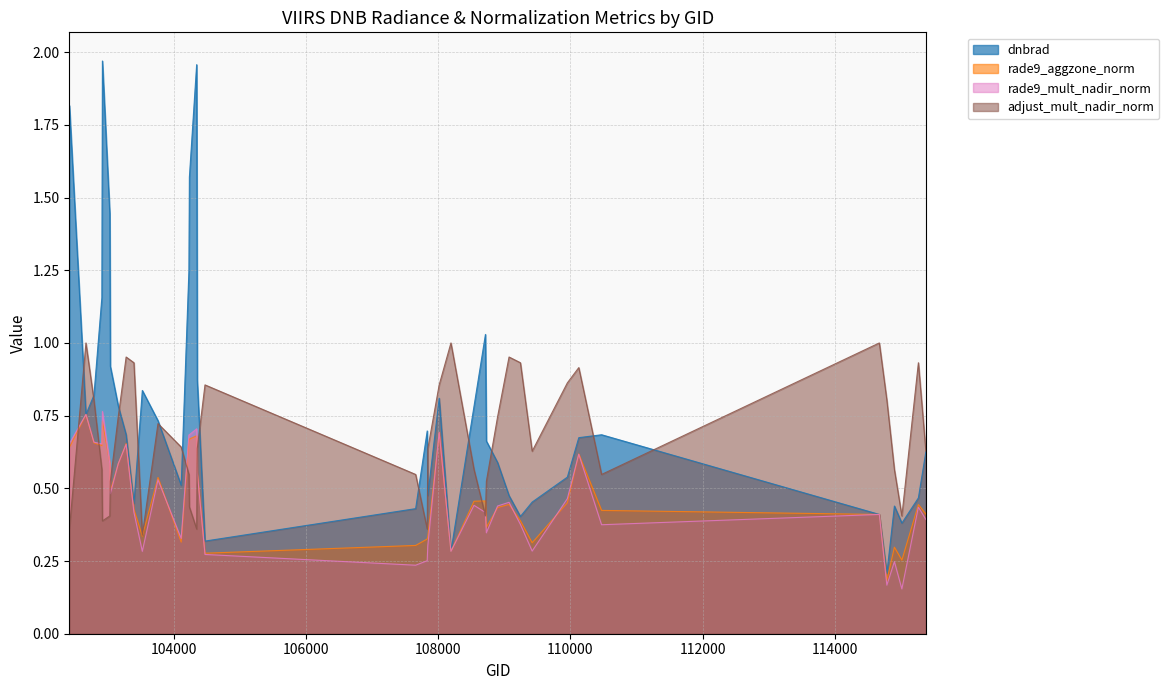

What is the difference between the maximum and minimum values in the rade9_aggzone_norm series?

0.6